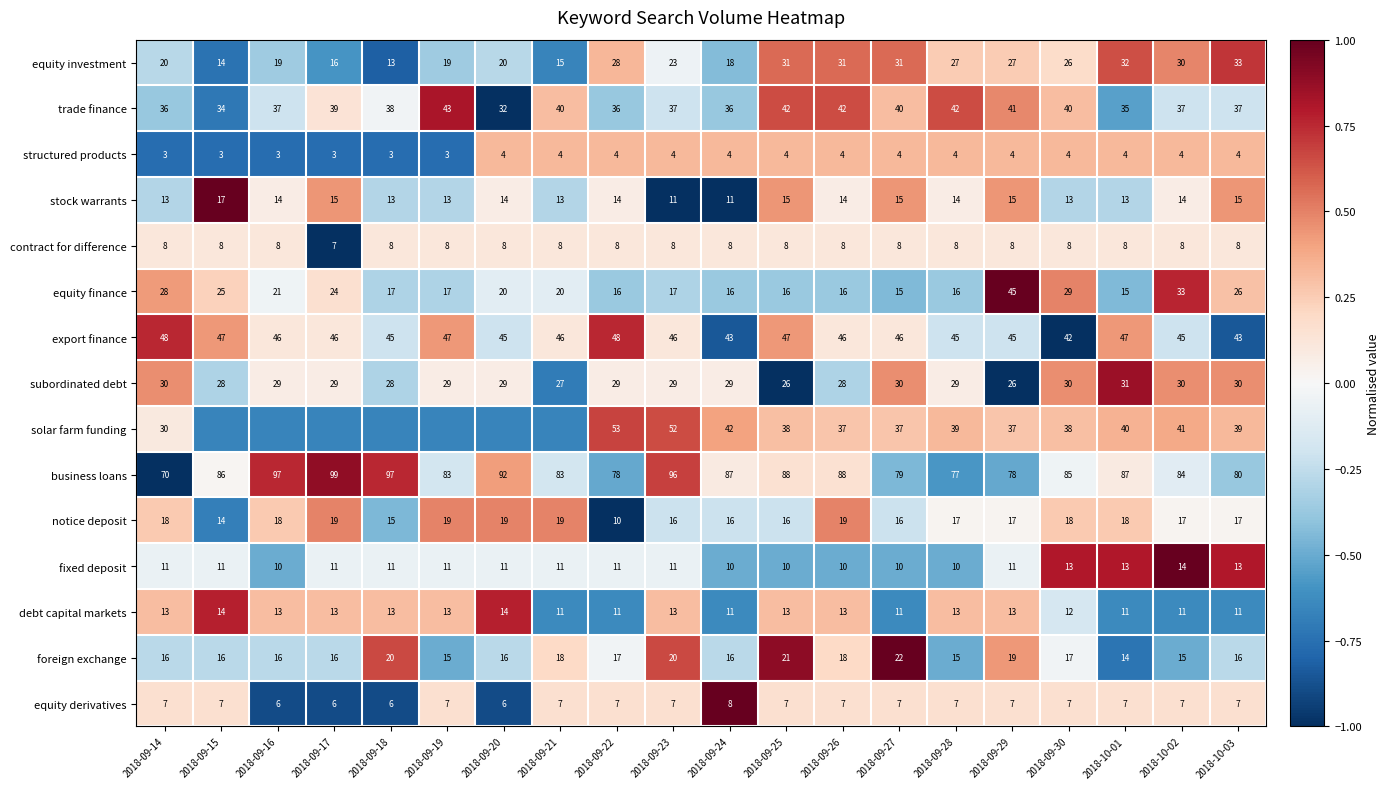

At which category is the sum across all series the highest?

2018-09-25